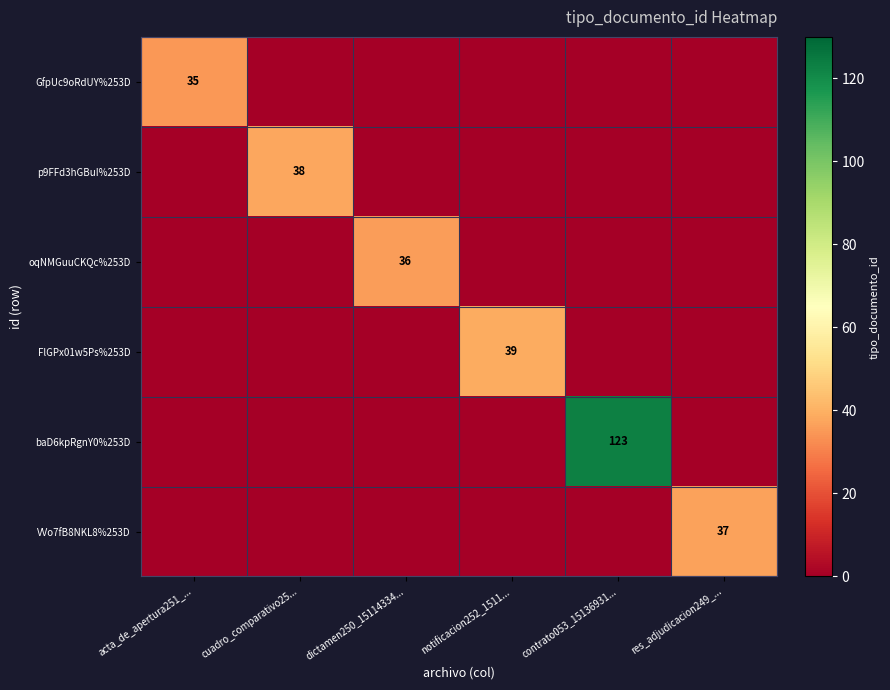

What is the difference between the maximum and minimum values in the baD6kpRgnY0%253D series?

123